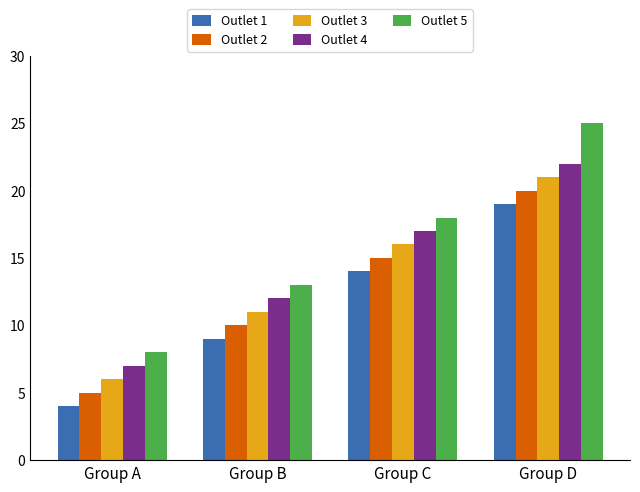

What value does the Outlet 4 series have at Group A, to the nearest 10?

10